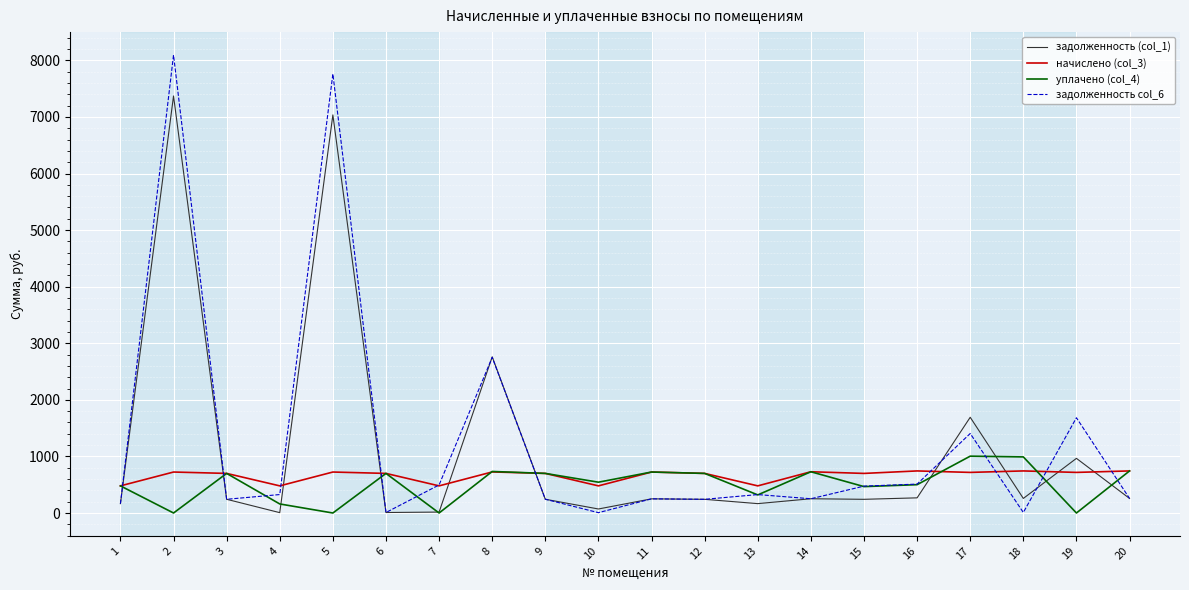

What is the greatest value displayed?

8095.1